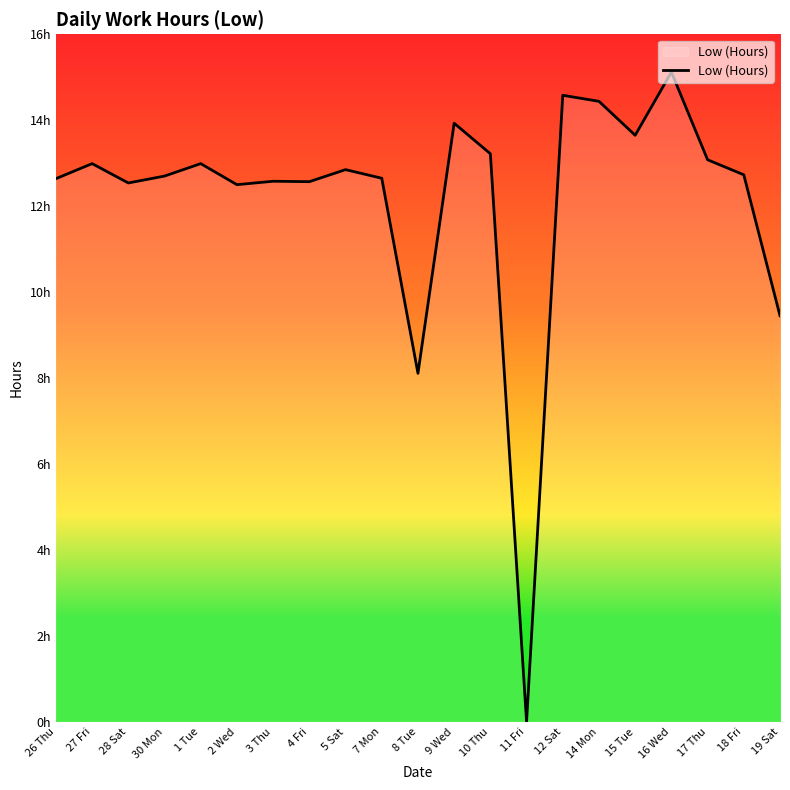

Is this an area chart (filled region under the line)?

No